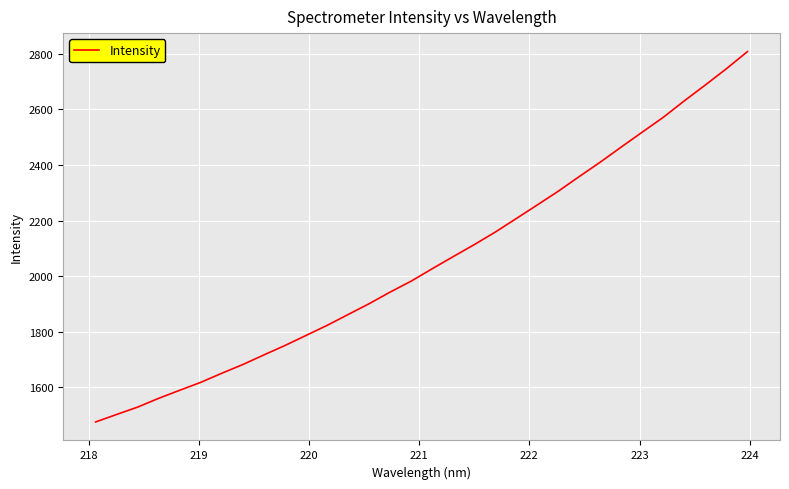

What is the maximum value shown in the chart?

2808.2